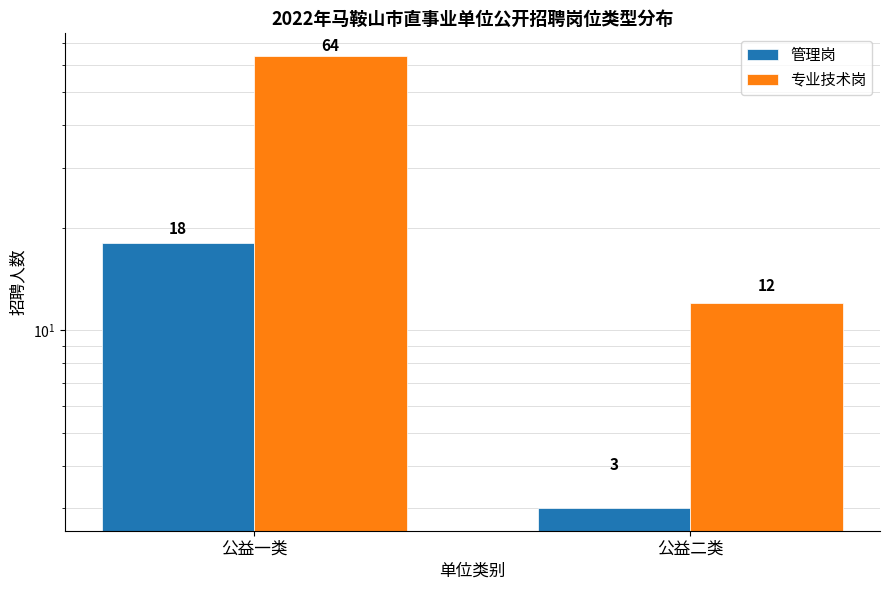

Reading left to right, extract all data points from this chart.

管理岗: 公益一类=18	公益二类=3
专业技术岗: 公益一类=64	公益二类=12